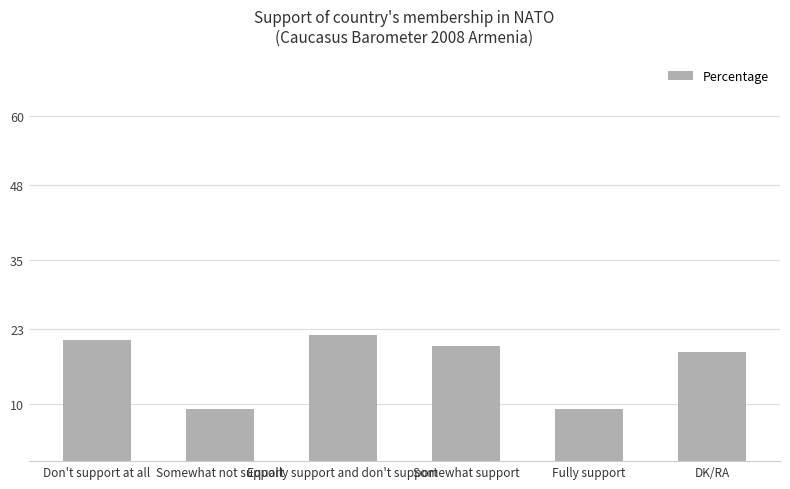

What is the difference between the values at Equally support and don't support and Somewhat not support?

13